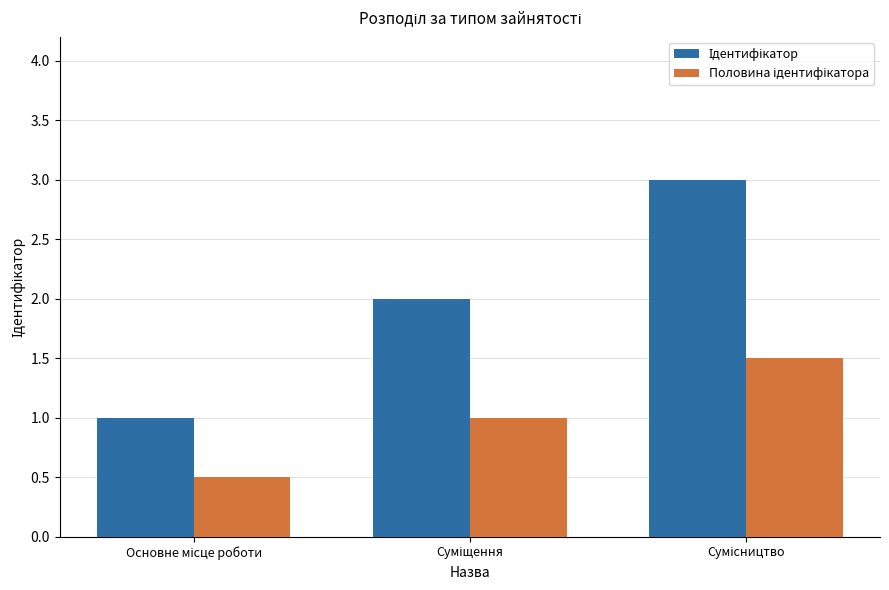

What is the minimum value shown in the chart?

0.5